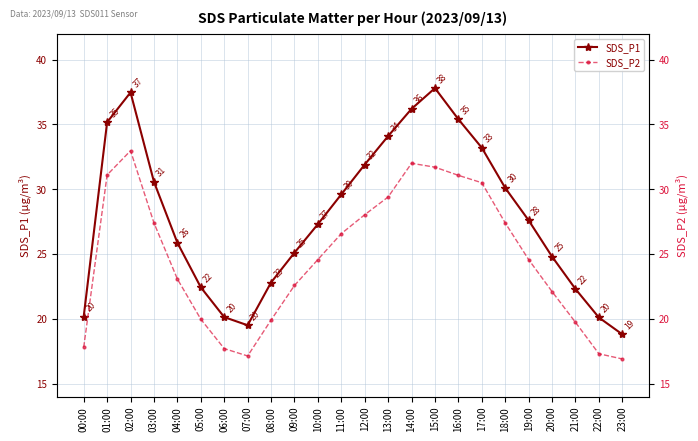

At 05:00, list the series in order from smallest to largest.

SDS_P2, SDS_P1